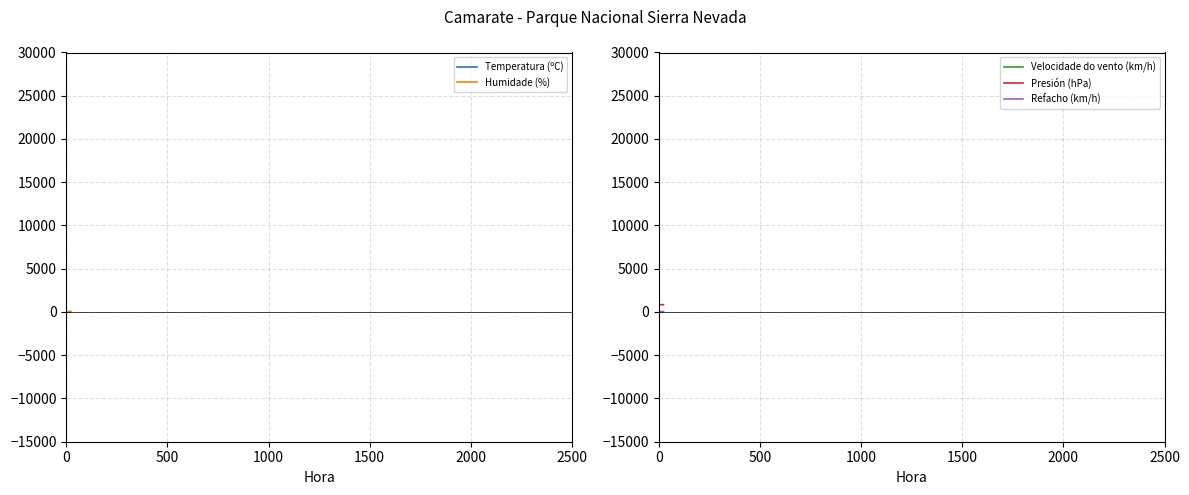

True or false: Refacho (km/h) and Presión (hPa) cross at least once.

False